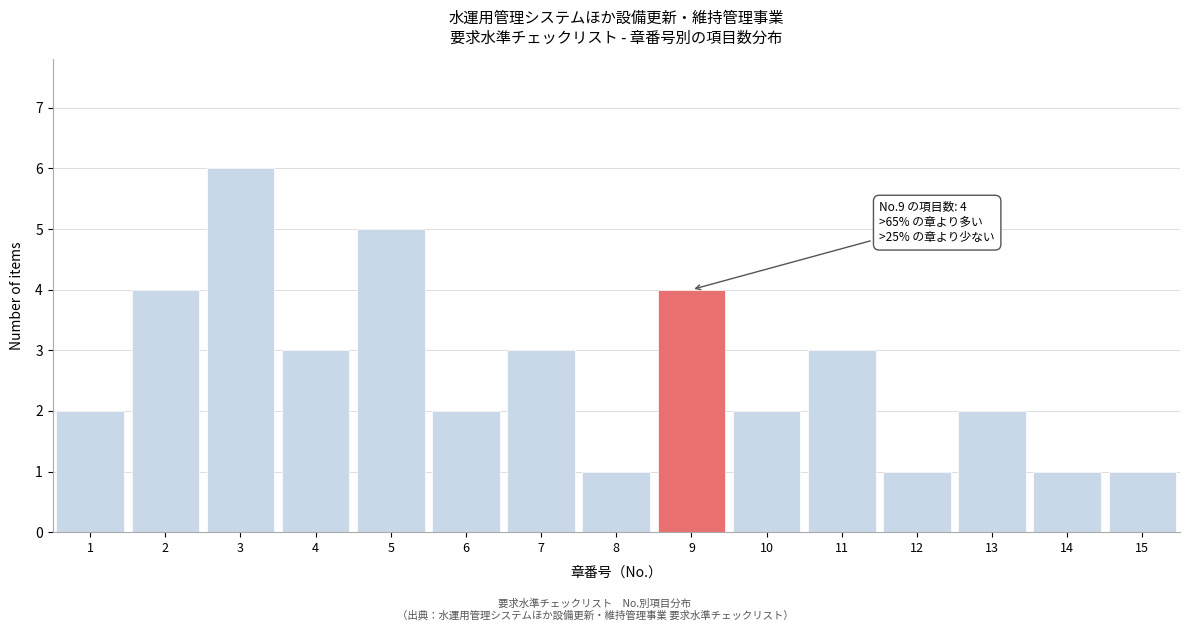

Reading left to right, list all the values displayed in this chart.

1=2	2=4	3=6	4=3	5=5	6=2	7=3	8=1	9=4	10=2	11=3	12=1	13=2	14=1	15=1